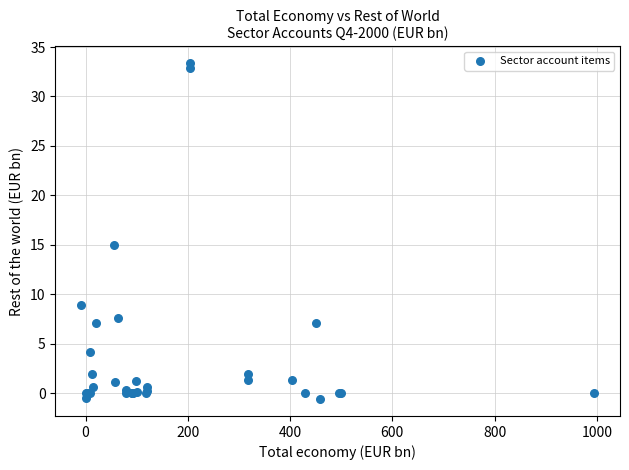

What Y value in the scatter plot is closest to 16?

14.9